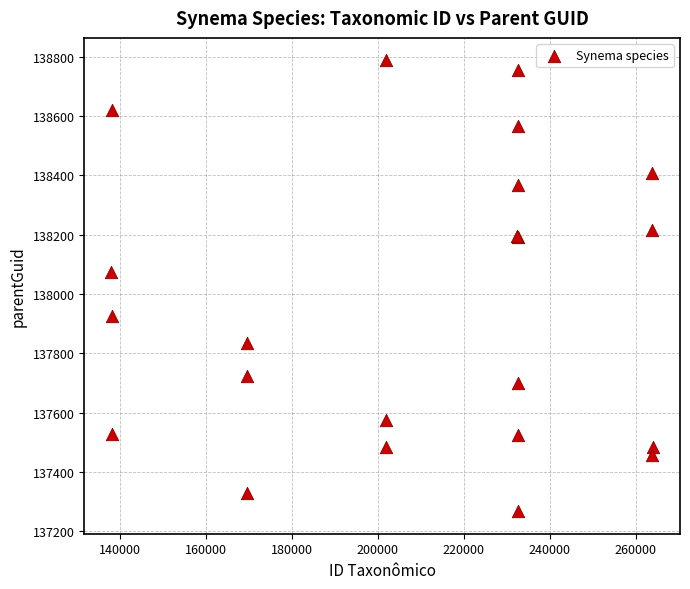

What Y value in the scatter plot is closest to 138027?

138074.6